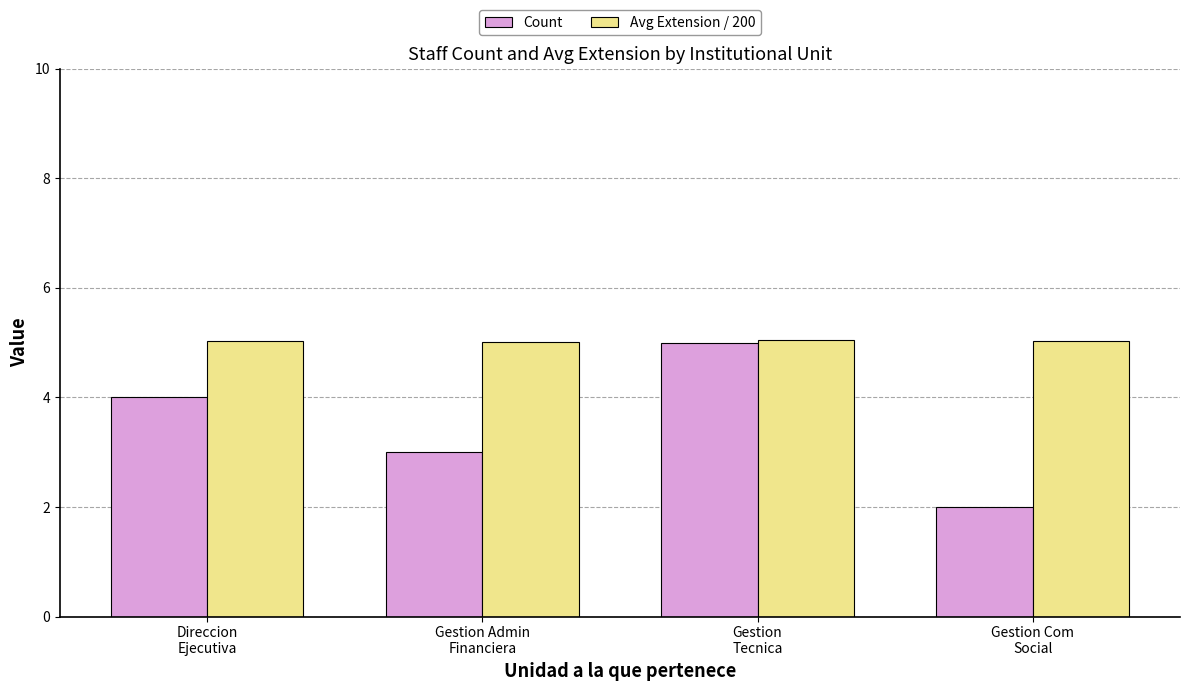

Count the Avg Extension / 200 values in the range 5 to 6.

4